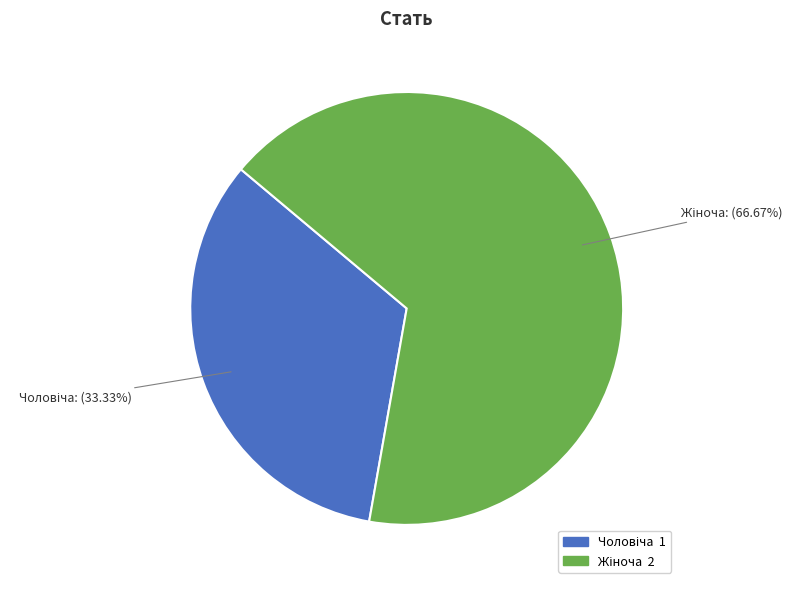

Does any single category account for the majority?

Yes